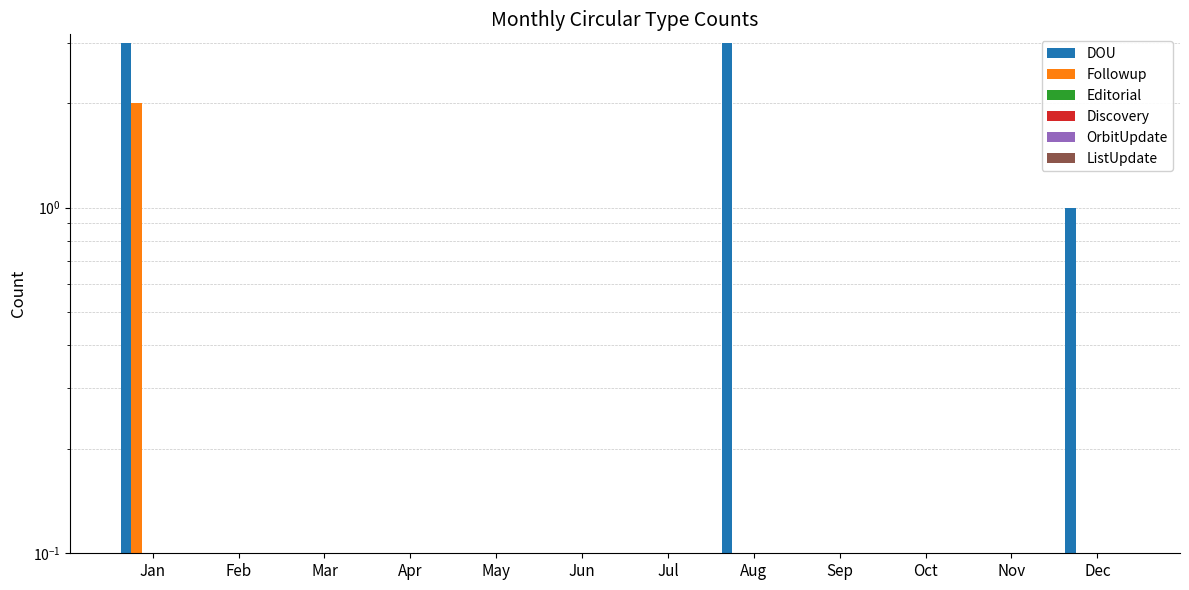

Which series has the widest spread of values?

DOU